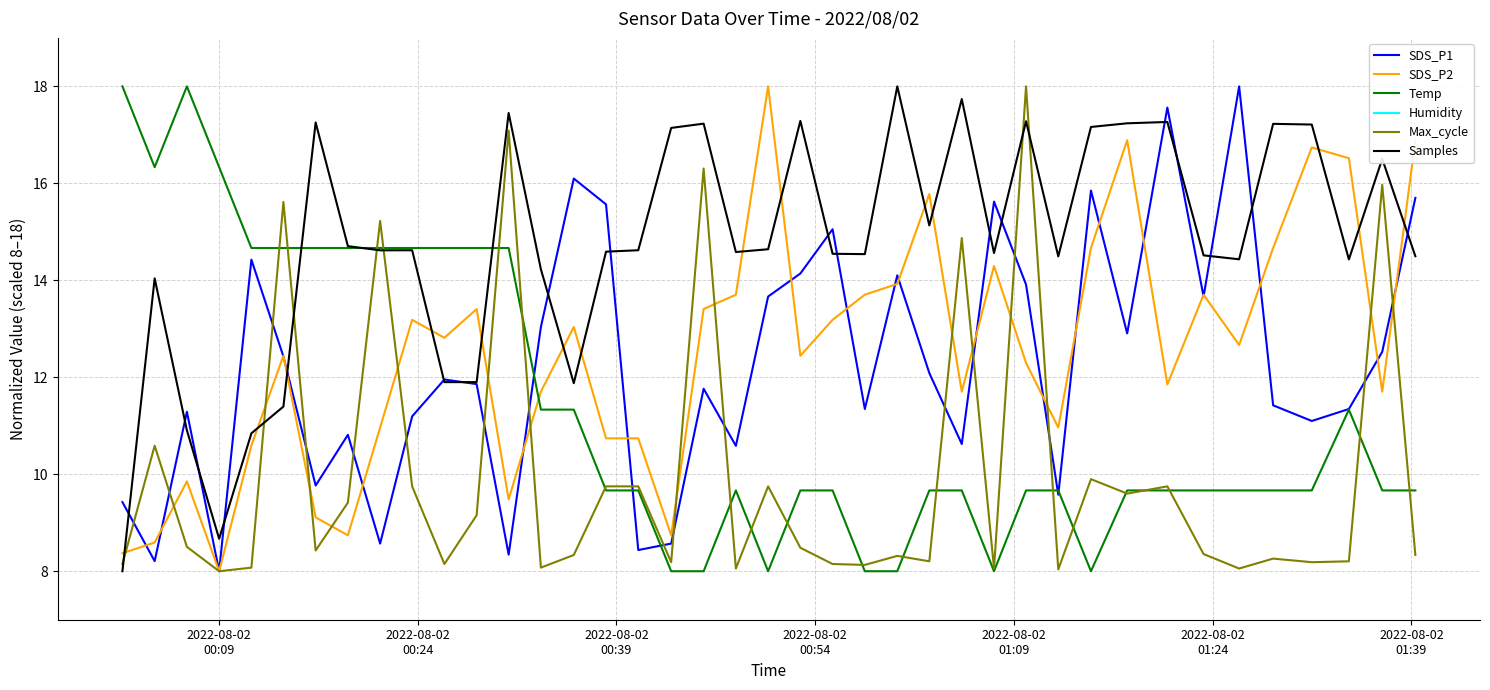

What is the highest value of the Samples series?

18.0